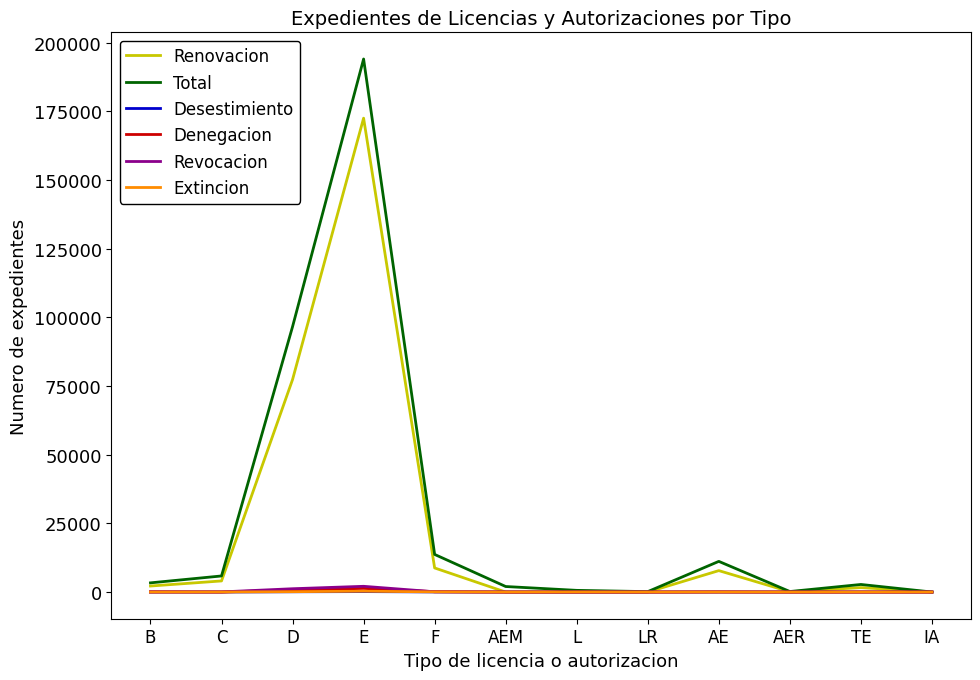

Is the value of Denegacion at AEM greater than the value of Total at E?

No